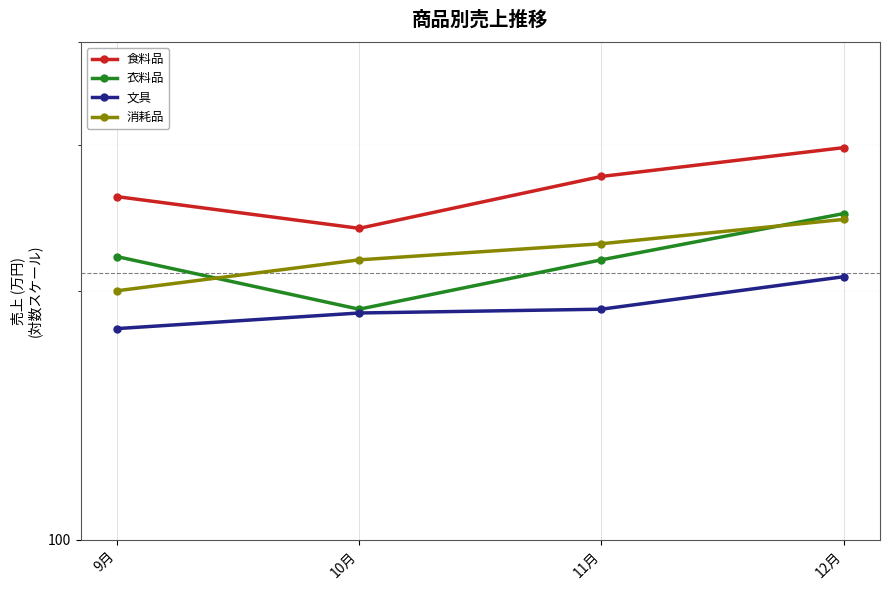

What is the label of the 2nd point from the left?

10月